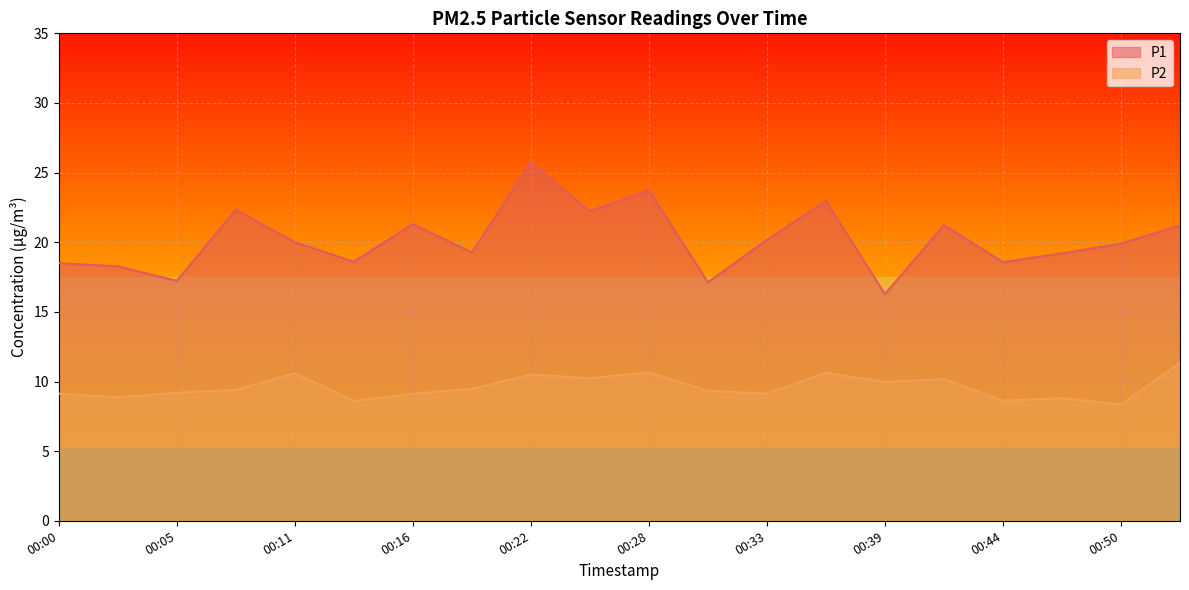

Where is the first local minimum for P2?

00:03